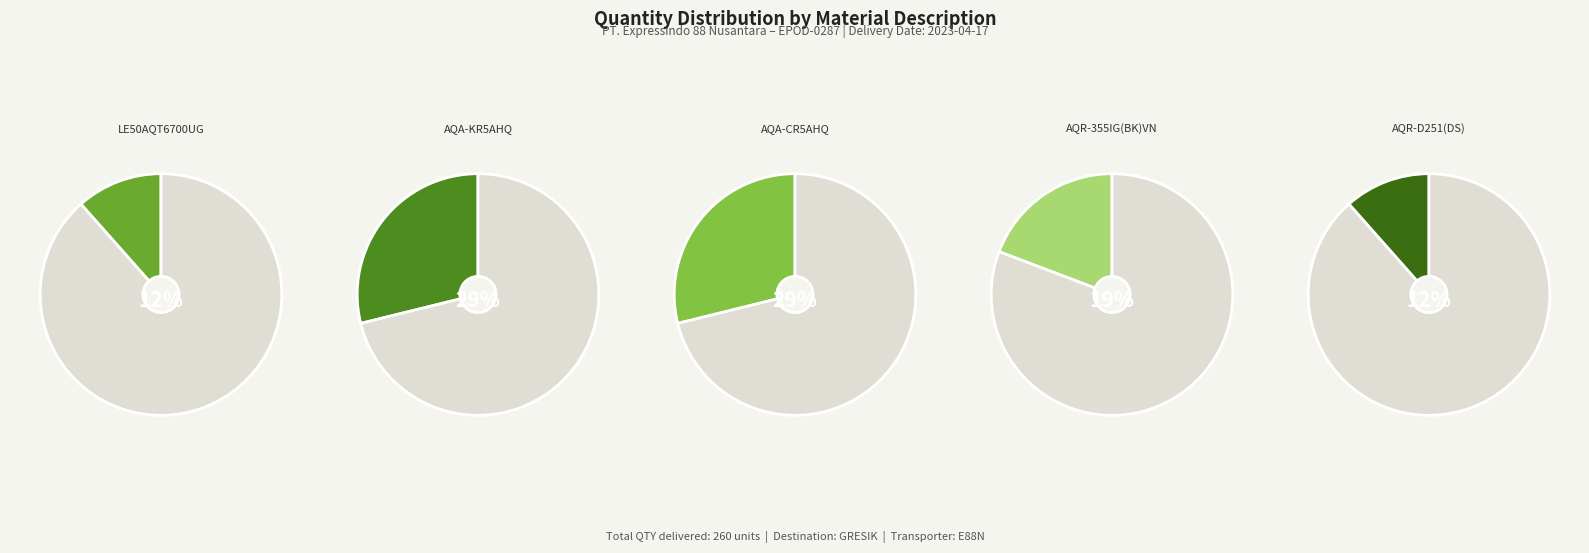

Combined, do AQA-CR5AHQ (81848657) and LE50AQT6700UG account for over 50%?

No